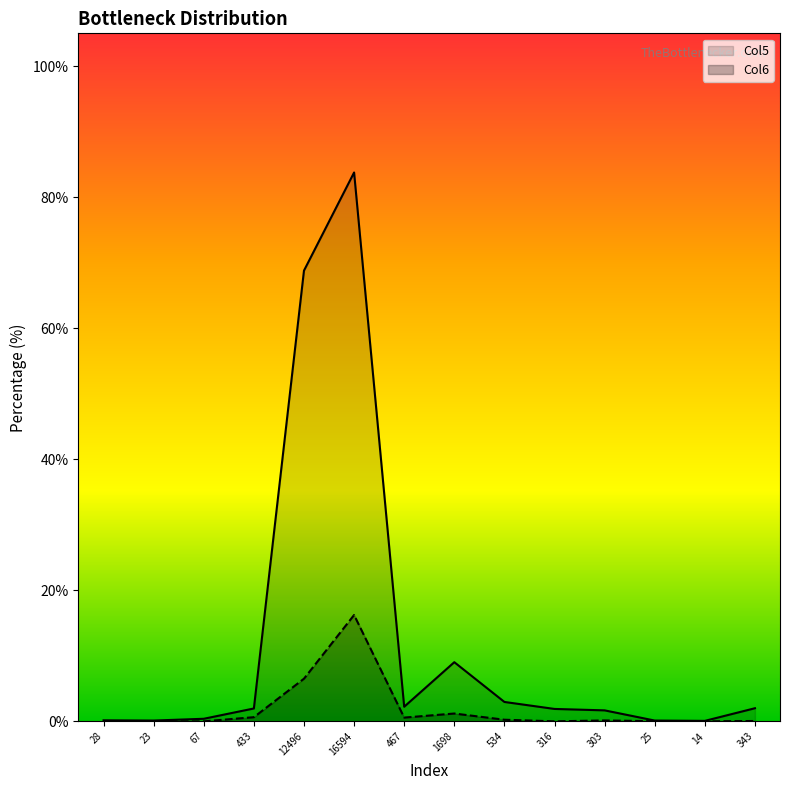

What is the difference between the maximum and minimum values in the Col6 series?

16.2